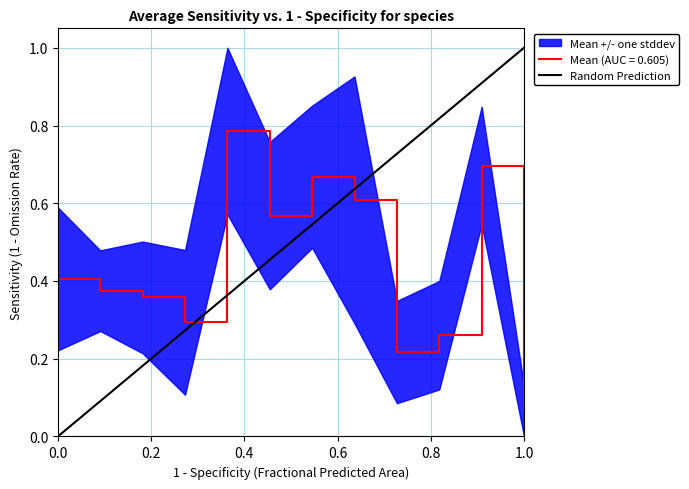

The value of Mean (AUC = 0.605) at 0.0 is 0.4. True or false?

True